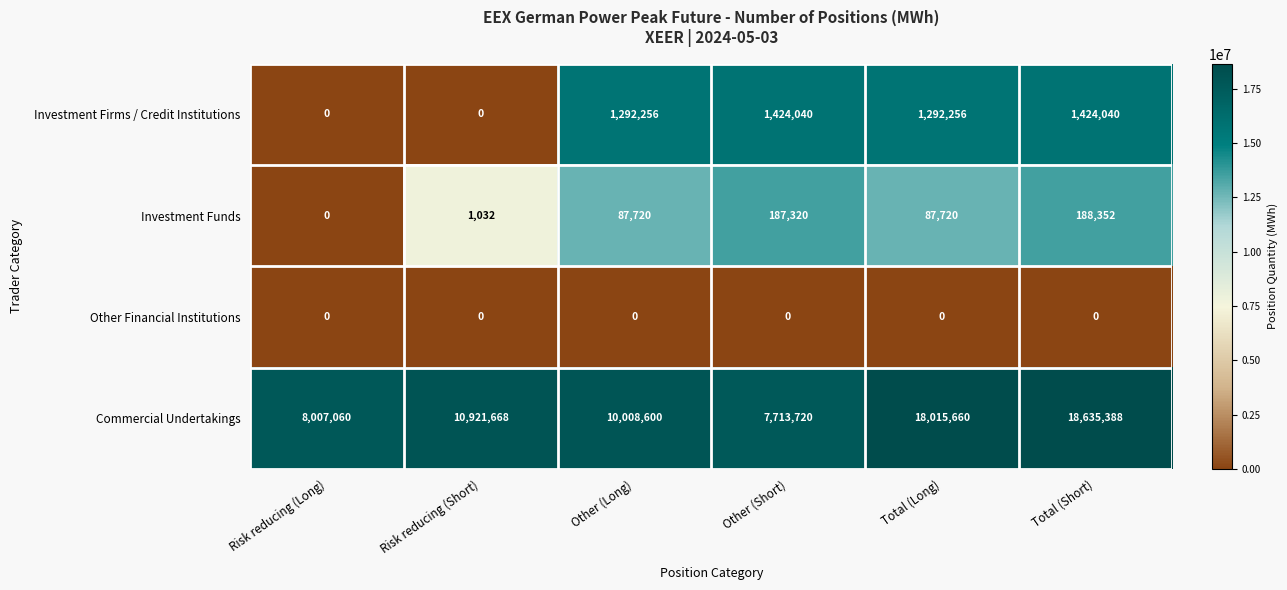

What is the total value across all series at Risk reducing (Short)?

10922700